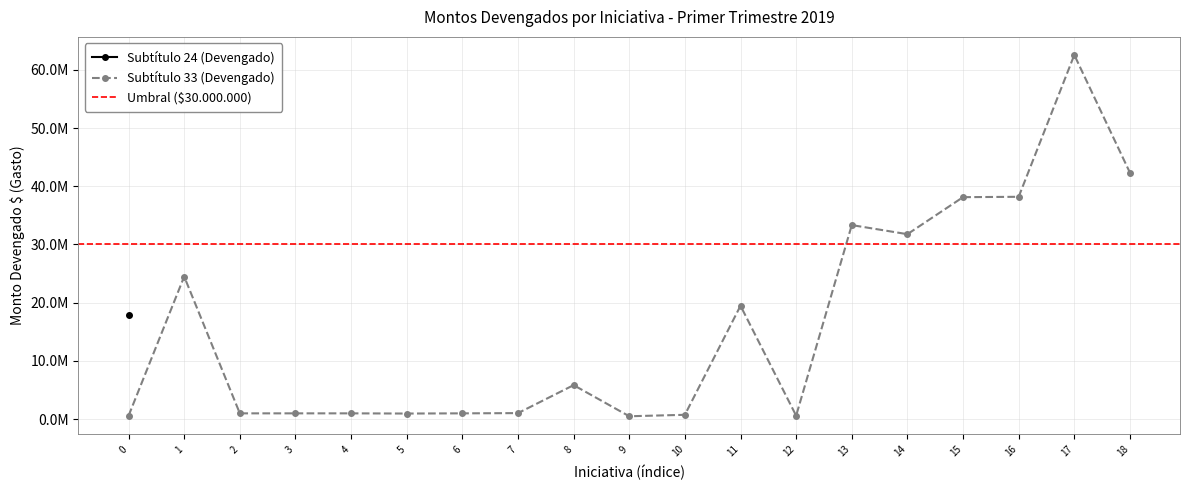

What is the greatest value displayed?

62551151